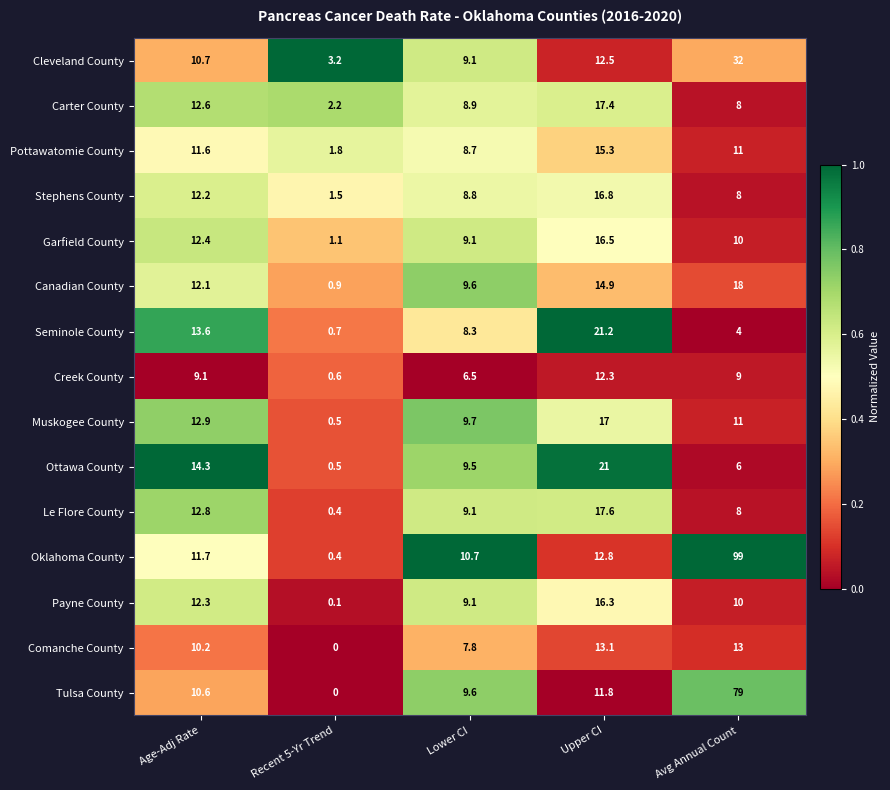

At how many categories does at least one series exceed 0?

5